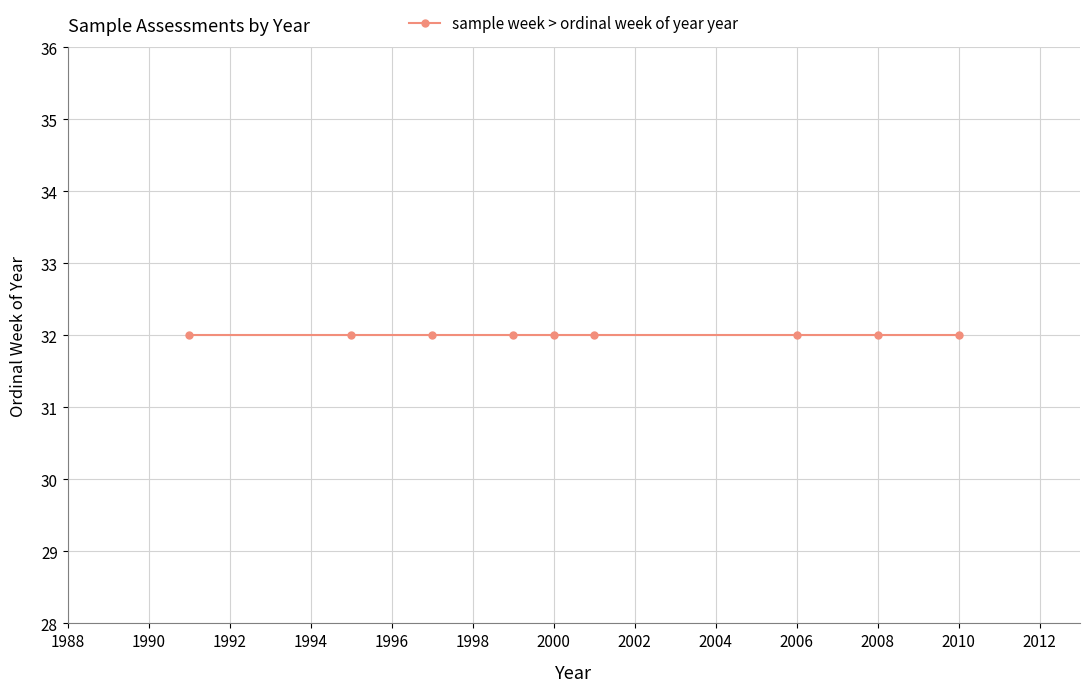

Between 32 and 5, which is larger?

32